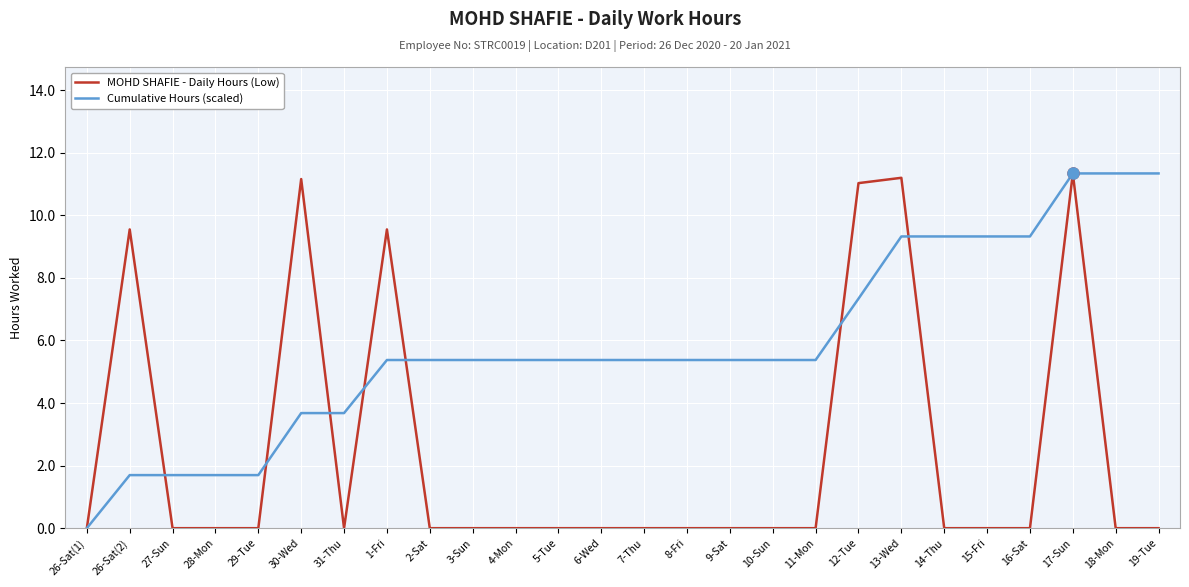

At which category is the sum across all series the highest?

17-Sun